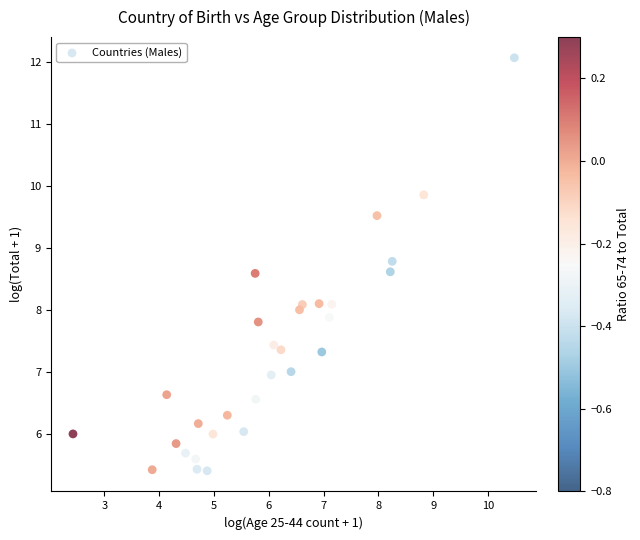

What is the range of X values (max minus min)?

8.1